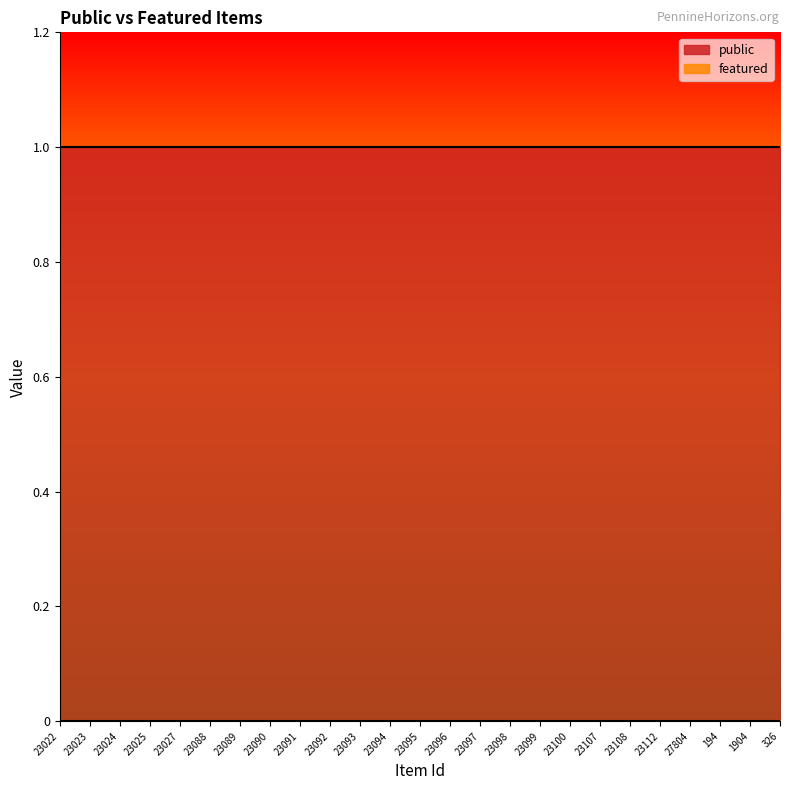

What is the greatest value displayed?

1